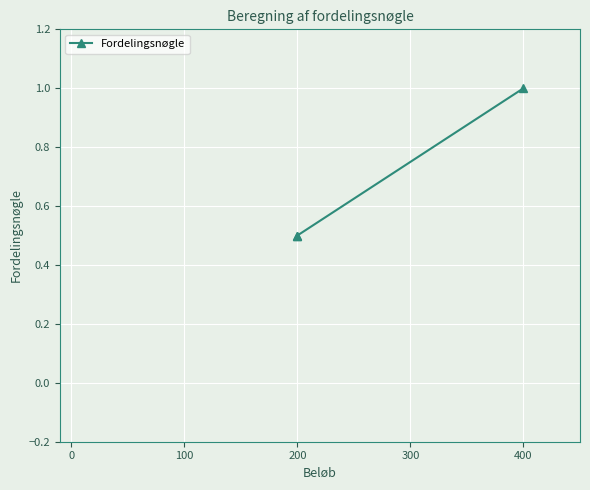

Is this an area chart (filled region under the line)?

No